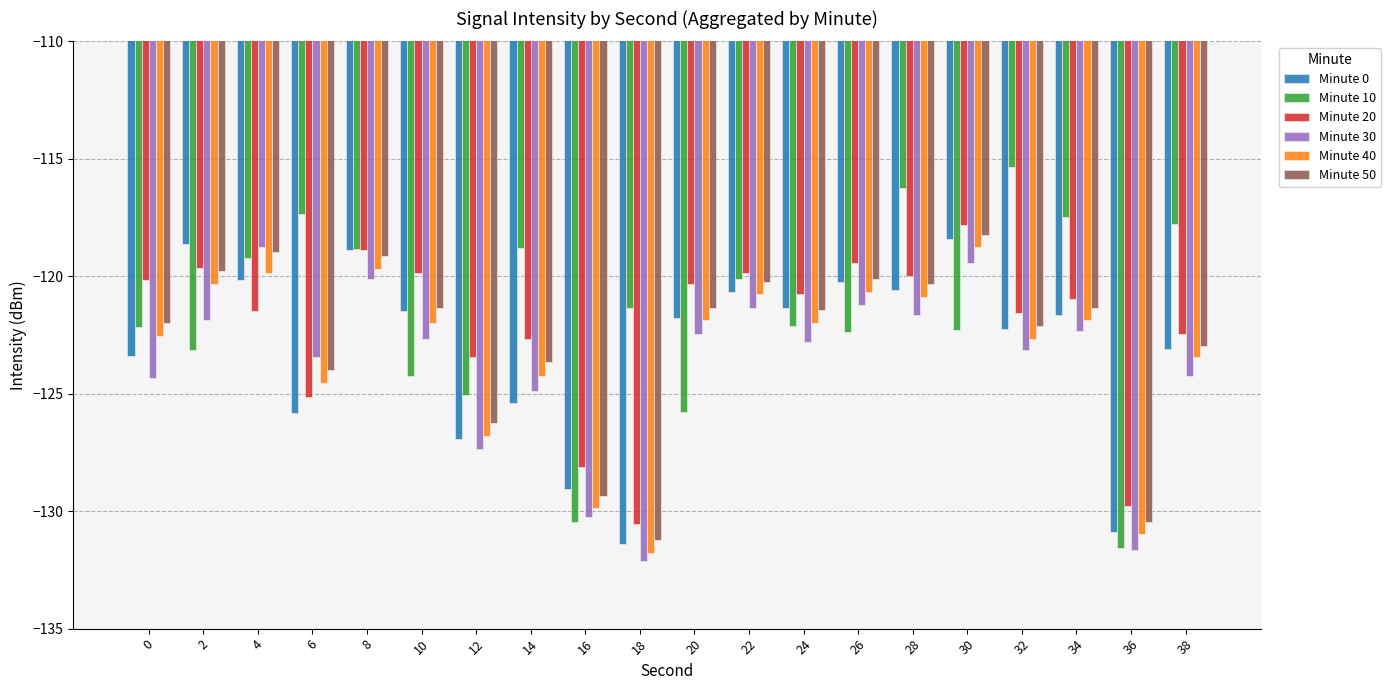

What is the lowest value of the Minute 50 series?

-131.2